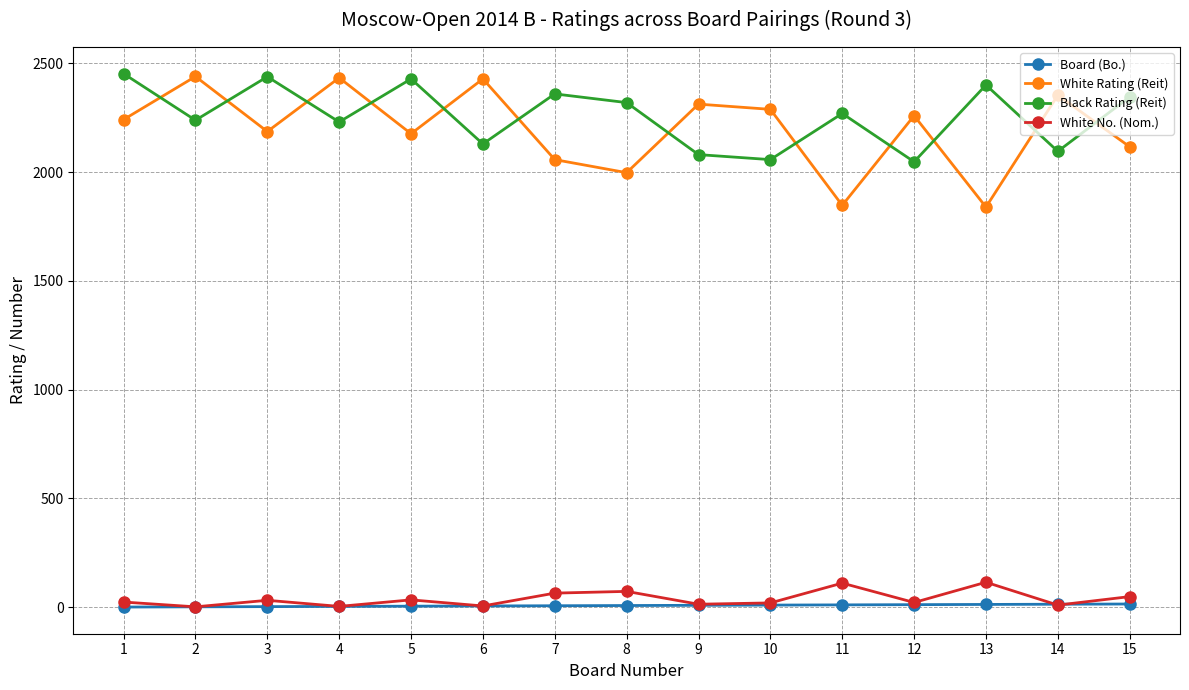

Is this an area chart (filled region under the line)?

No